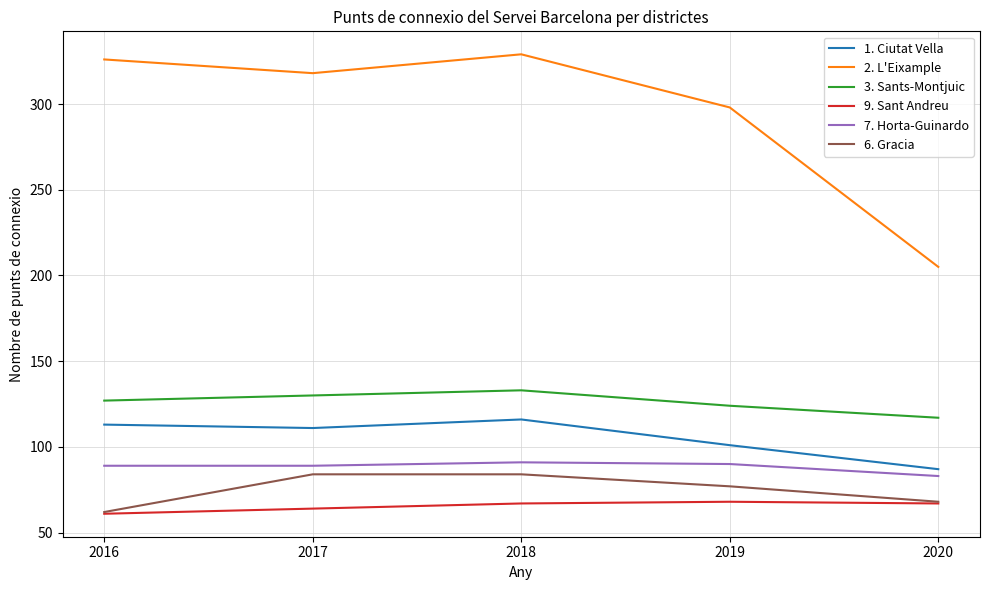

At which category does 1. Ciutat Vella reach its first local peak?

2018